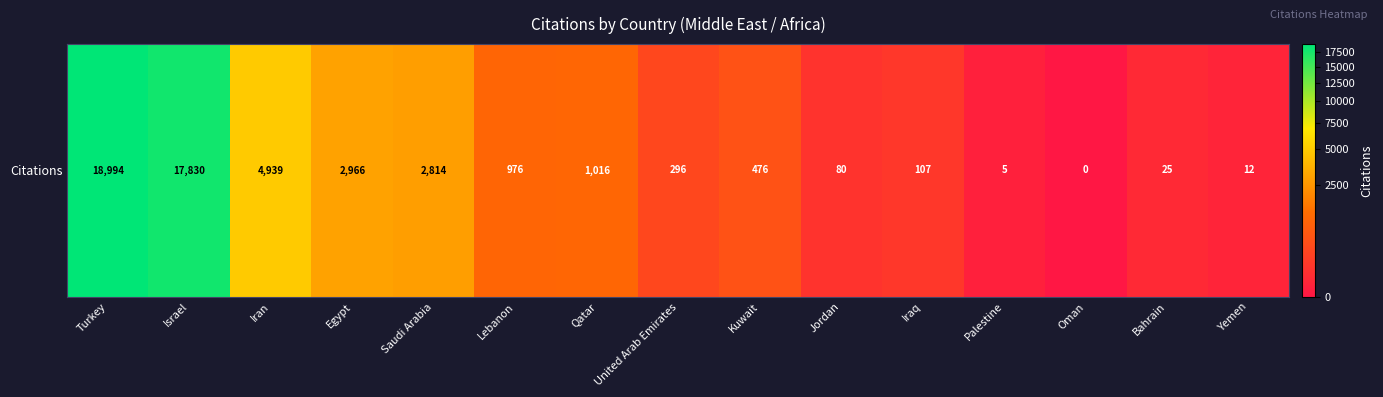

What is the difference between the values at Israel and Palestine?

17825